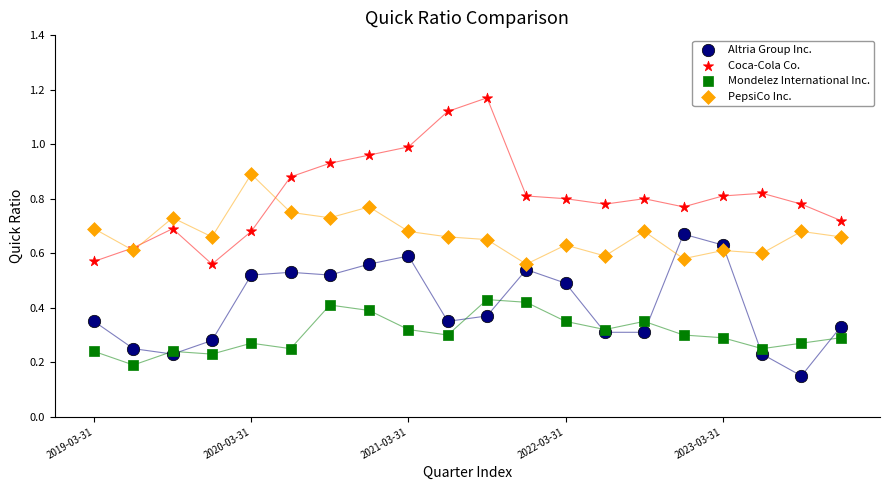

Which series has the largest Y range (max minus min)?

Coca-Cola Co.